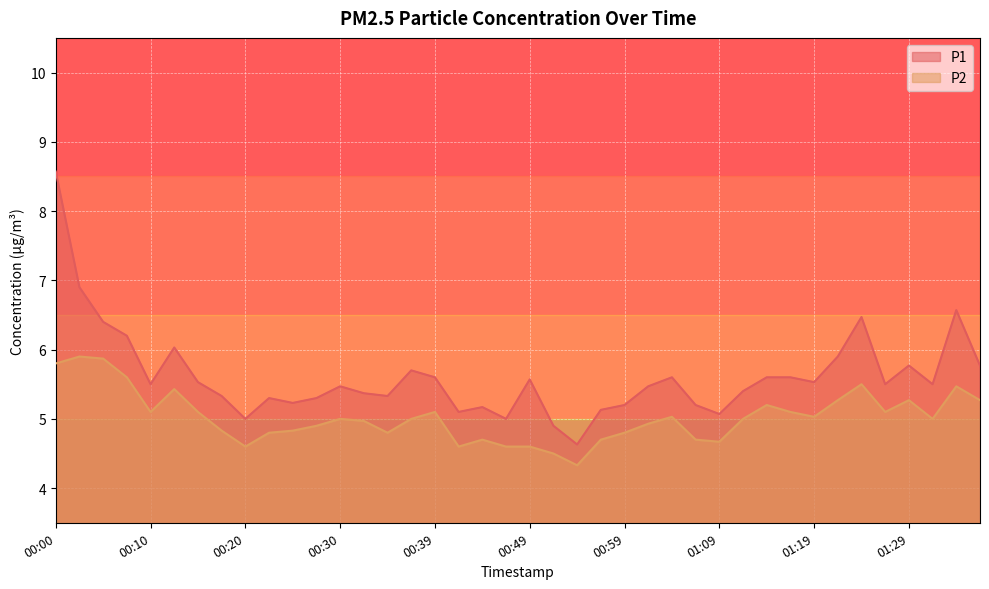

The value of P2 at 01:36 is 7.2. True or false?

False